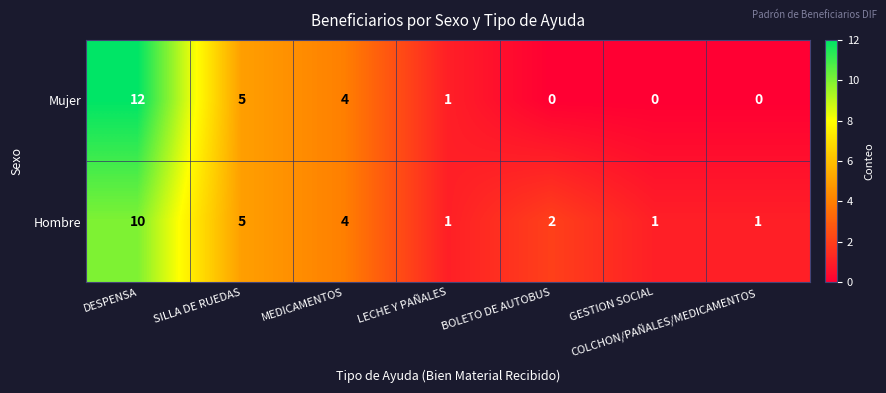

At which category is the sum across all series the highest?

DESPENSA